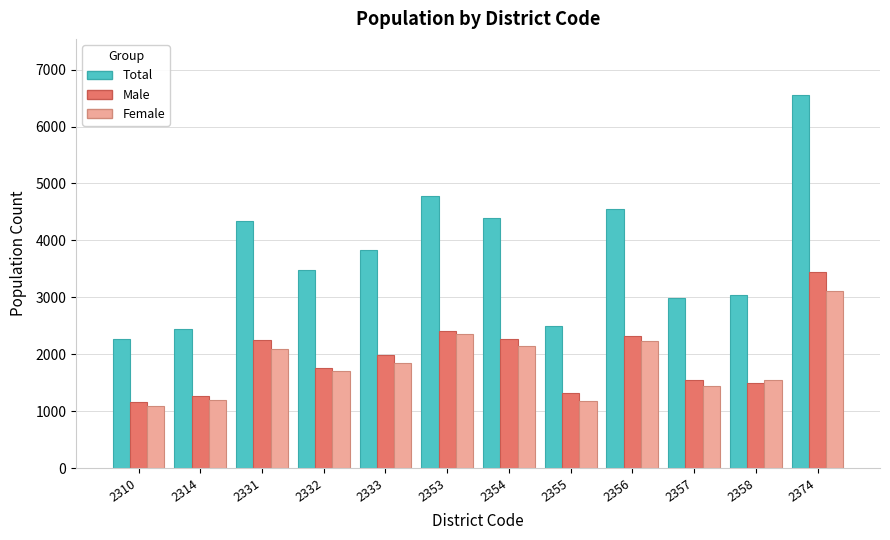

How many data points does each series have?

12